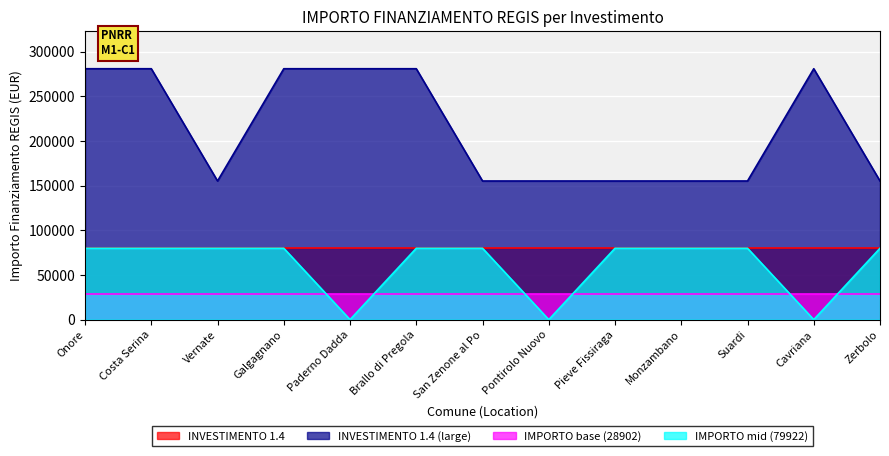

How many interior local valleys does the INVESTIMENTO 1.4 (large) series have?

1